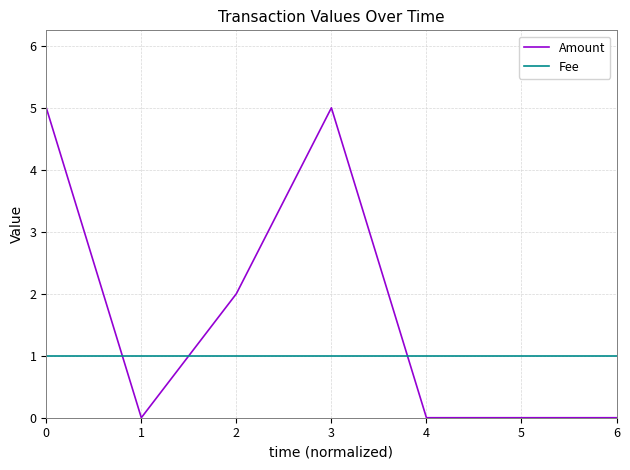

How many times do Fee and Amount cross each other?

3